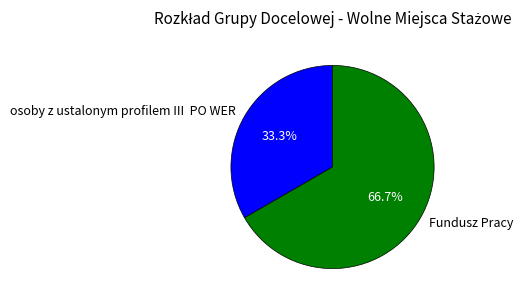

Is the sum of Fundusz Pracy and osoby z ustalonym profilem III PO WER greater than half?

Yes